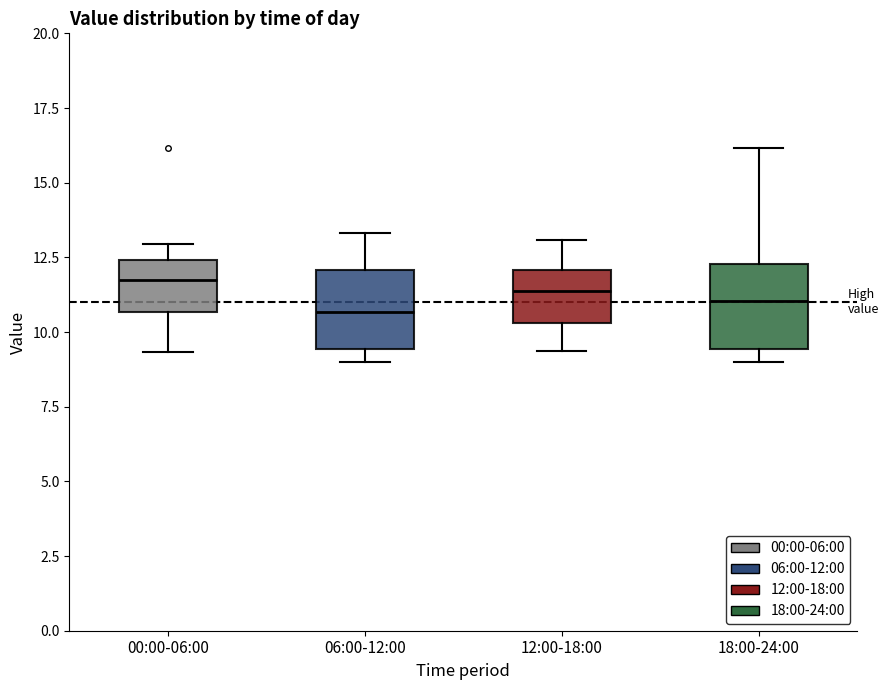

Reading left to right, read every box against the y-axis: the position of its median line, the range the box covers, and the ends of its whiskers. The values are not printed on the chart, so give them approximately, as read against the axis.

00:00-06:00: median 12.0, box 10.5 to 12.5, whiskers 9.5 to 13.0
06:00-12:00: median 10.5, box 9.5 to 12.0, whiskers 9.0 to 13.5
12:00-18:00: median 11.5, box 10.5 to 12.0, whiskers 9.5 to 13.0
18:00-24:00: median 11.0, box 9.5 to 12.5, whiskers 9.0 to 16.0